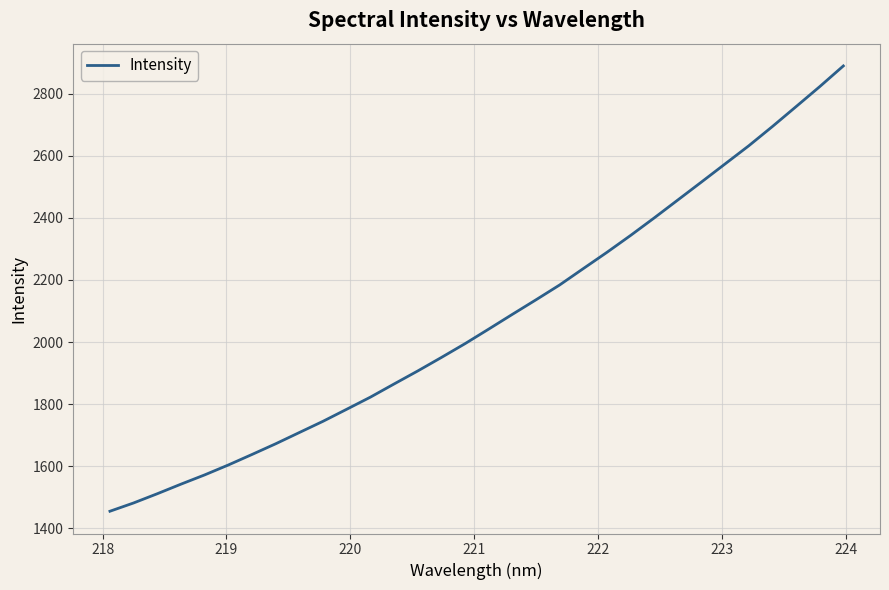

Is this an area chart (filled region under the line)?

No